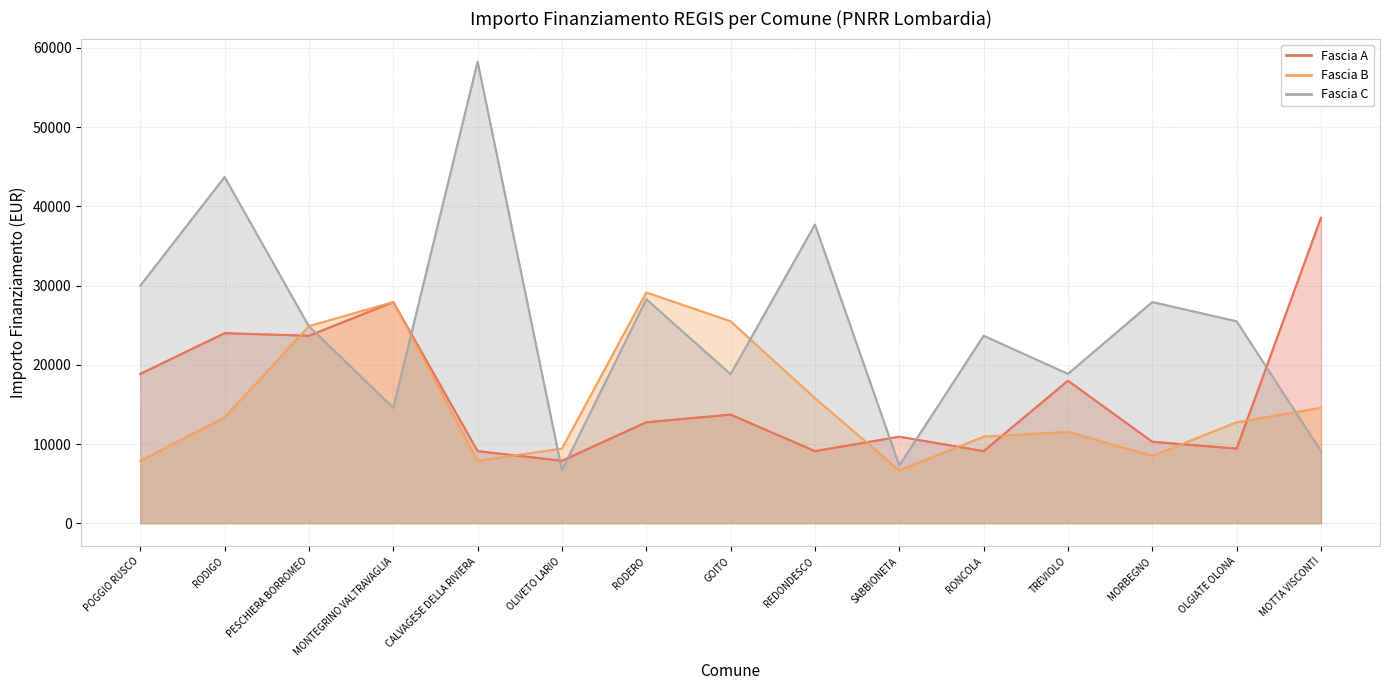

How many values in the Fascia A series are below 12747?

7